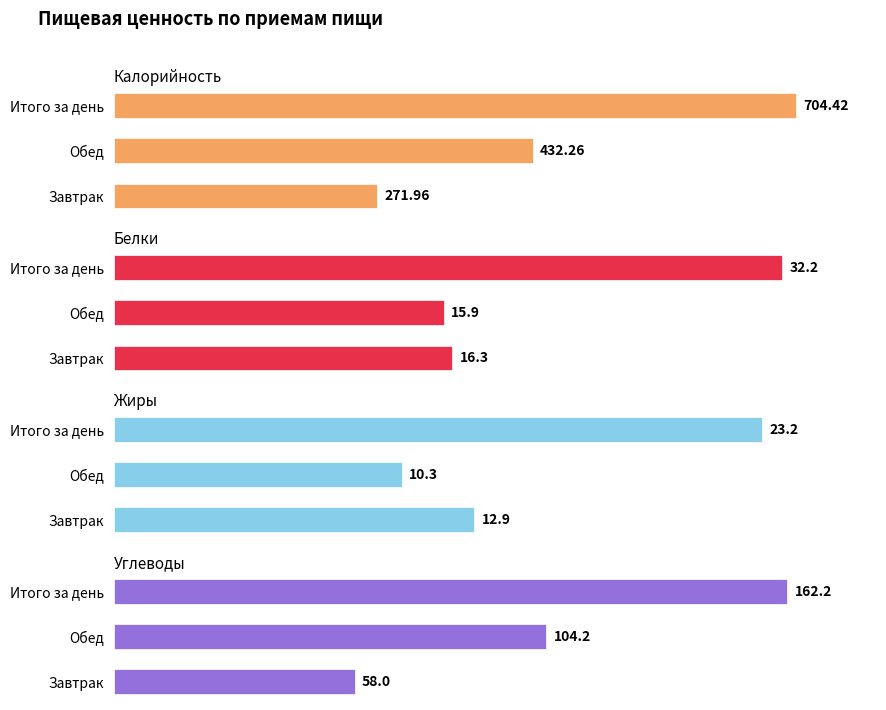

At Итого за день, list the series in order from smallest to largest.

Жиры, Белки, Углеводы, Калорийность